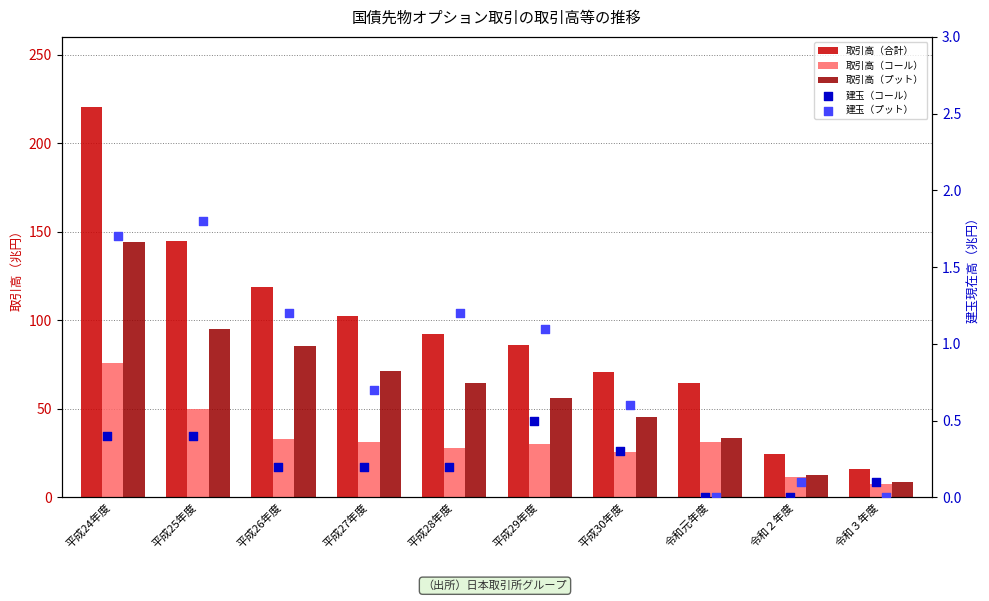

What are all the series names shown in the legend?

取引高（合計）, 取引高（コール）, 取引高（プット）, 建玉（コール）, 建玉（プット）